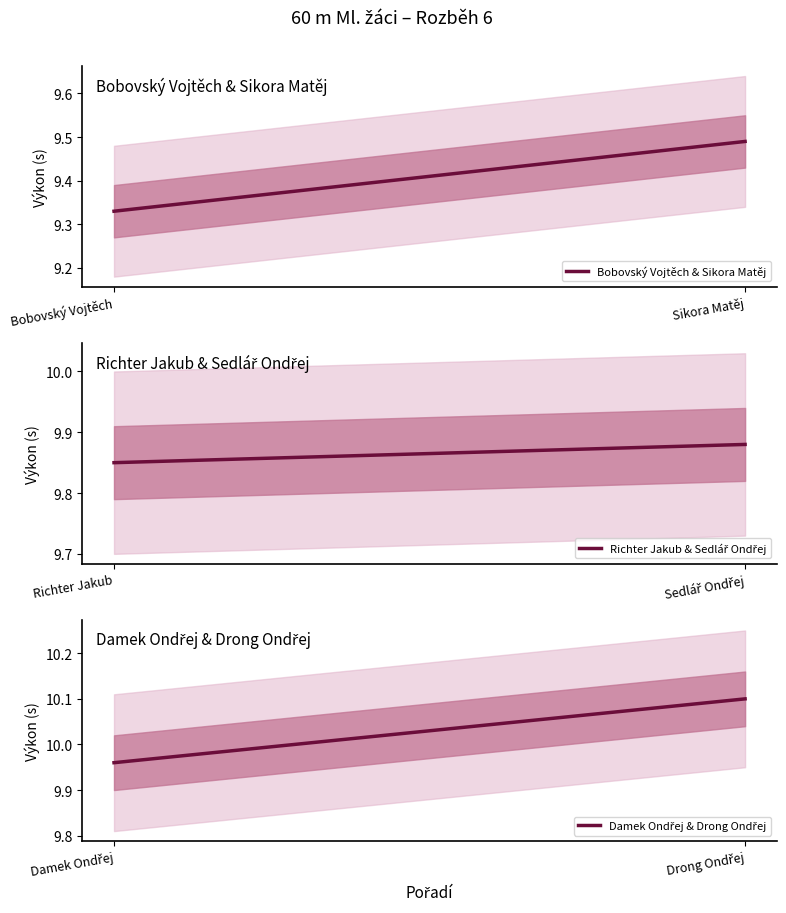

What is the highest value of the Damek Ondřej & Drong Ondřej series?

10.1